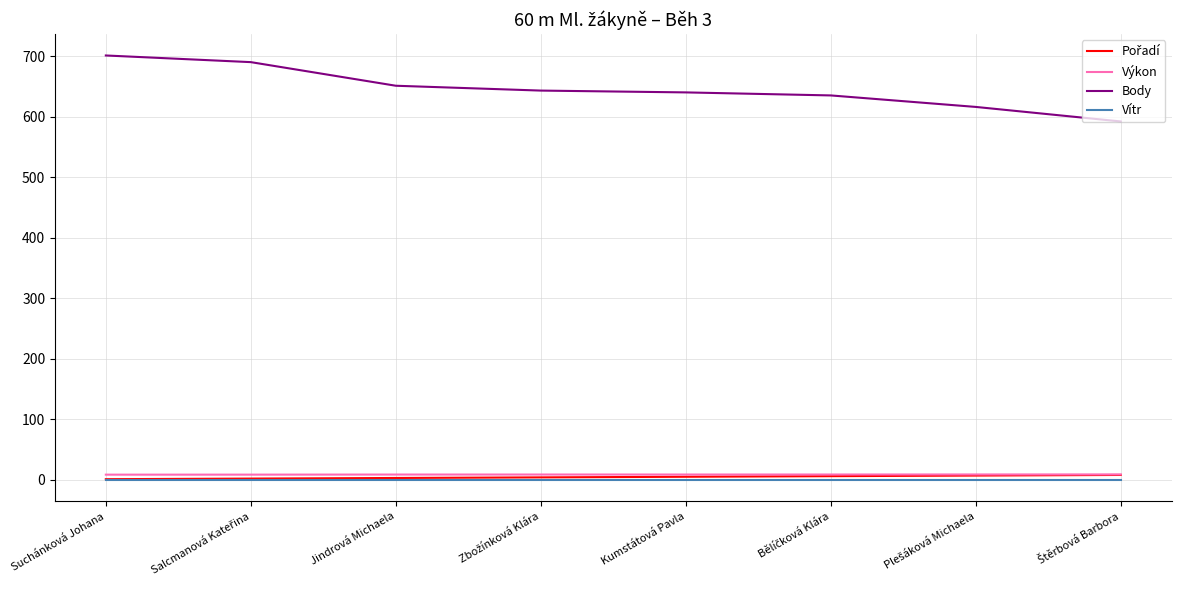

True or false: Body has a value of 135.6 at Jindrová Michaela.

False